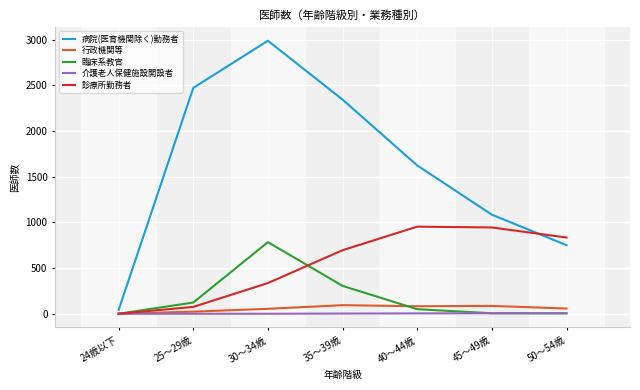

The value of 診療所勤務者 at 50～54歳 is 487. True or false?

False